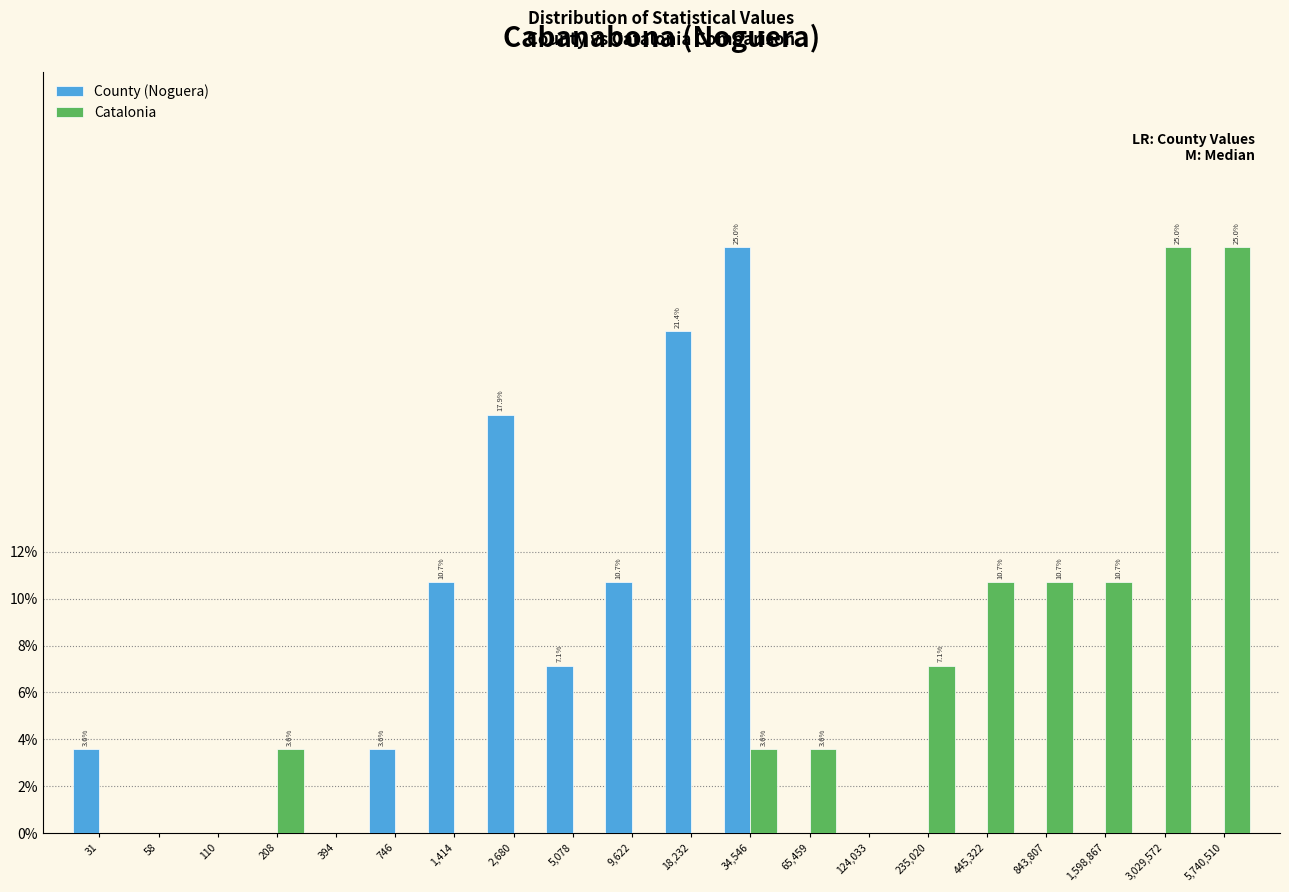

What is the highest value of the Catalonia series?

25.0